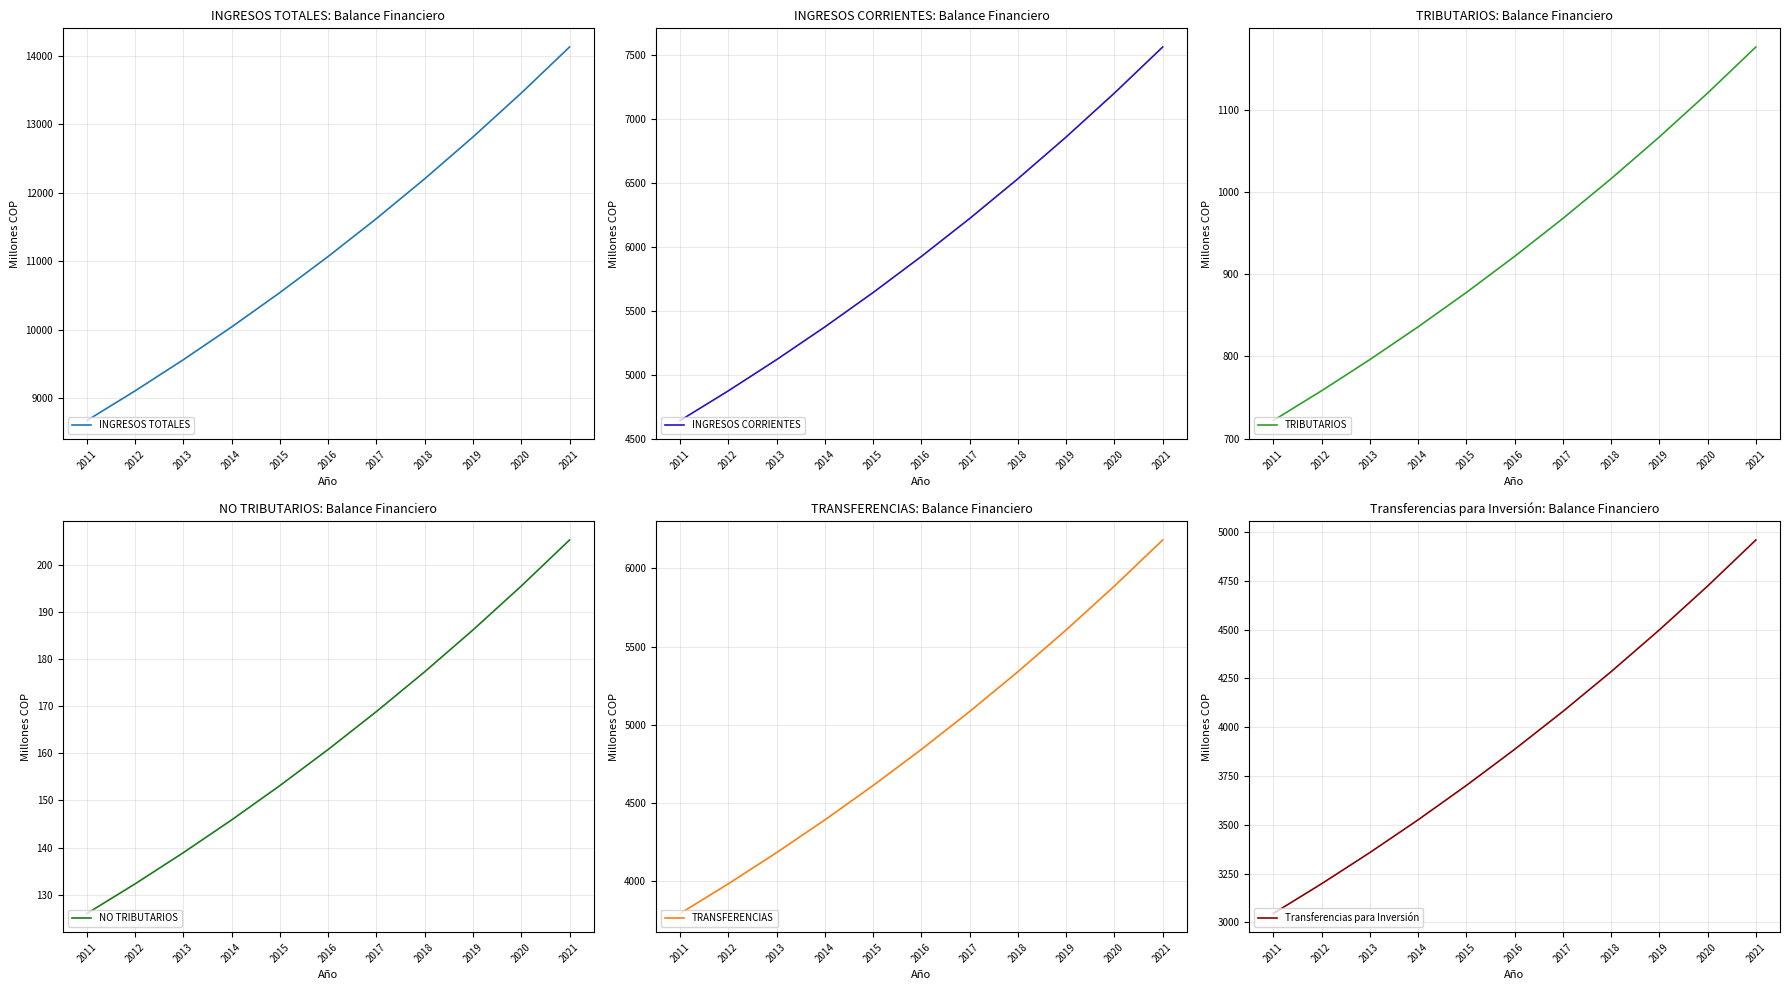

Count the number of data series in this chart.

6